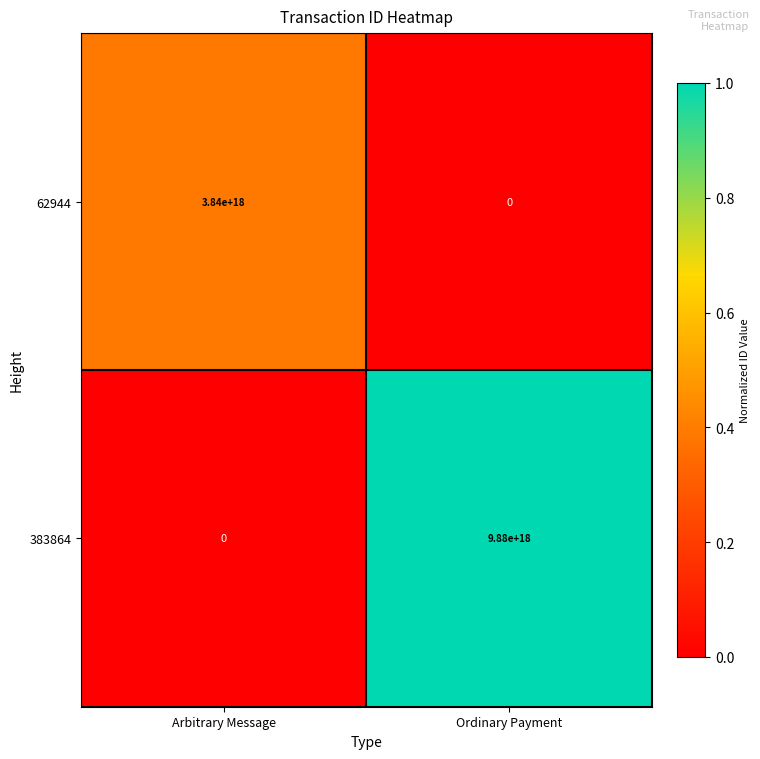

Where is 62944 nearest to the value 1920000000000000000?

Arbitrary Message